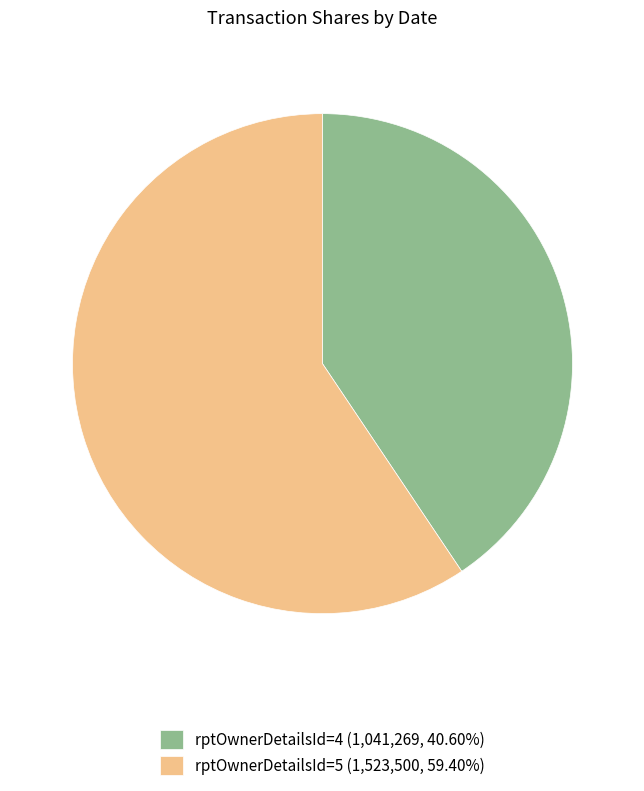

Is there a majority slice in this chart?

Yes